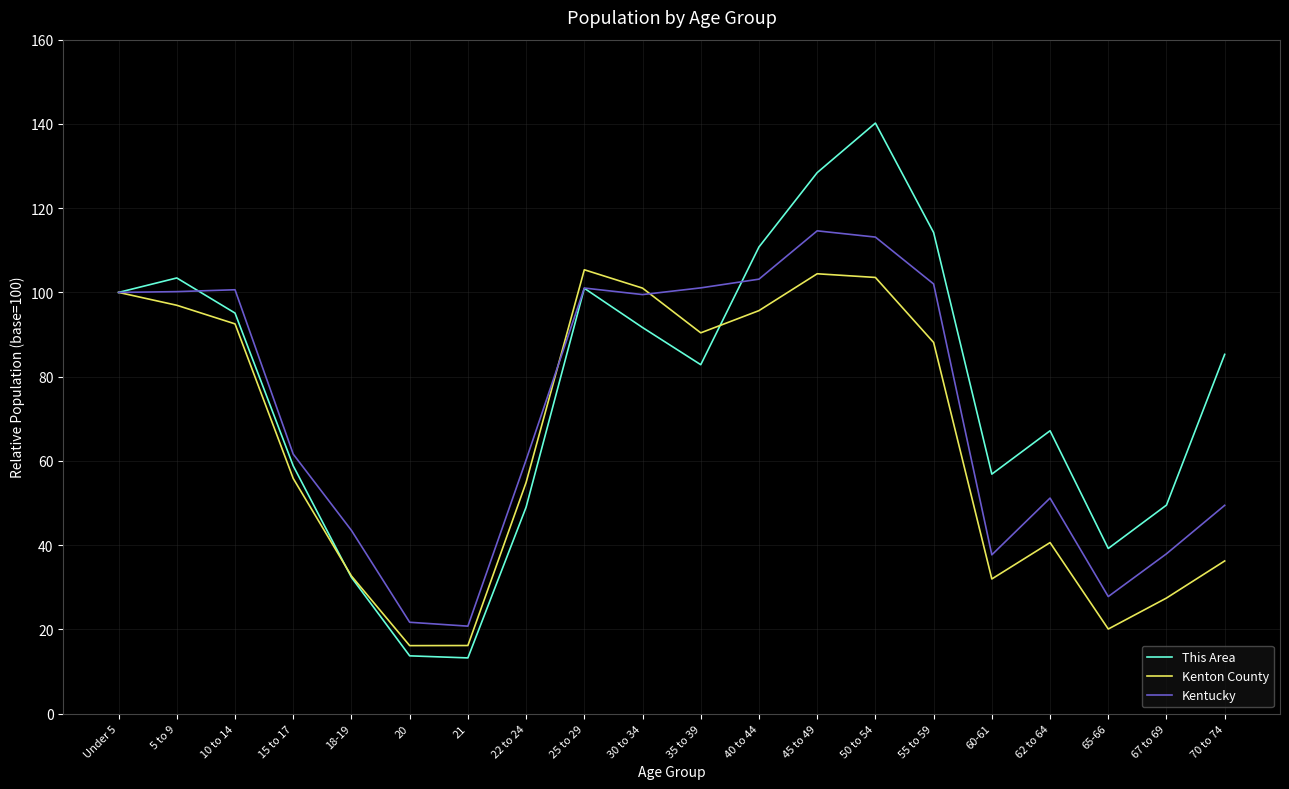

What are all the series names shown in the legend?

This Area, Kenton County, Kentucky